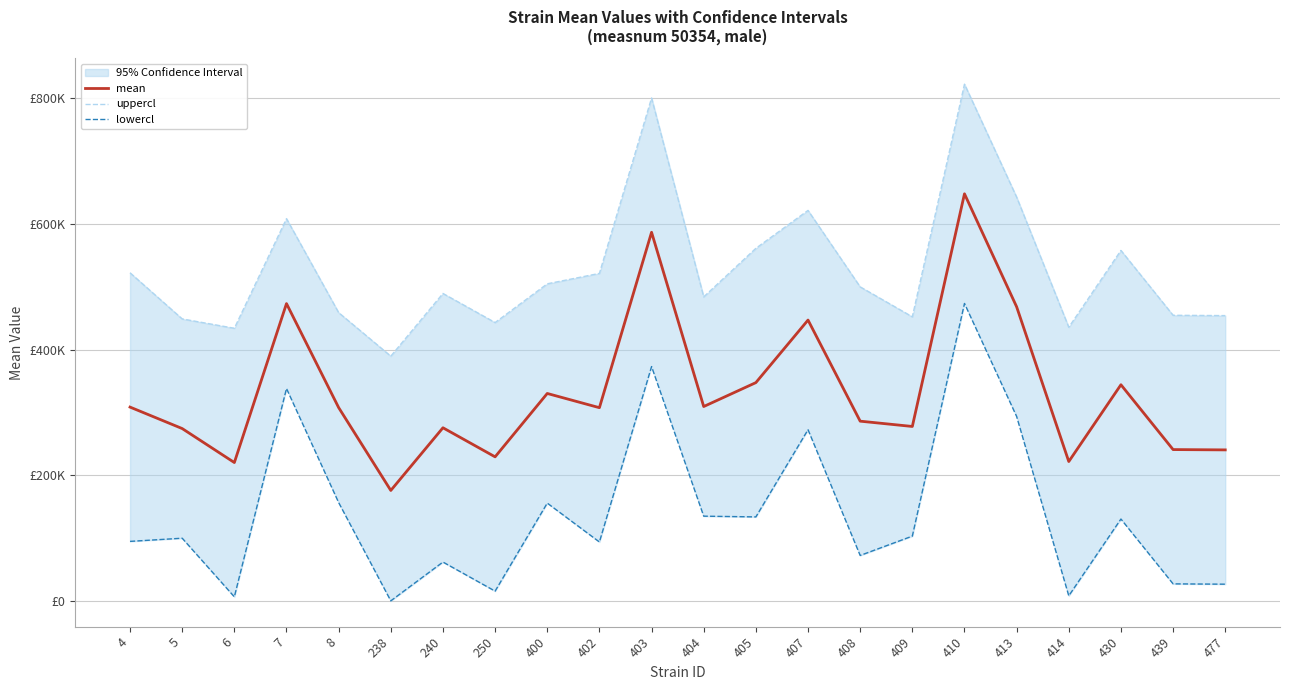

How many data points in mean are above 307566?

11